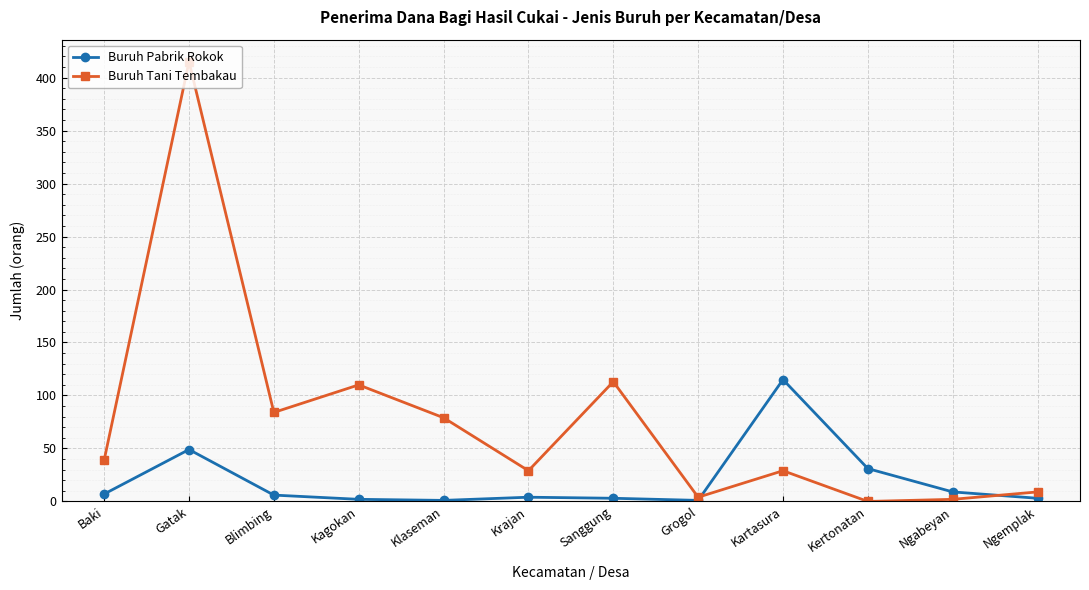

Which label corresponds to the largest value in the chart?

Gatak